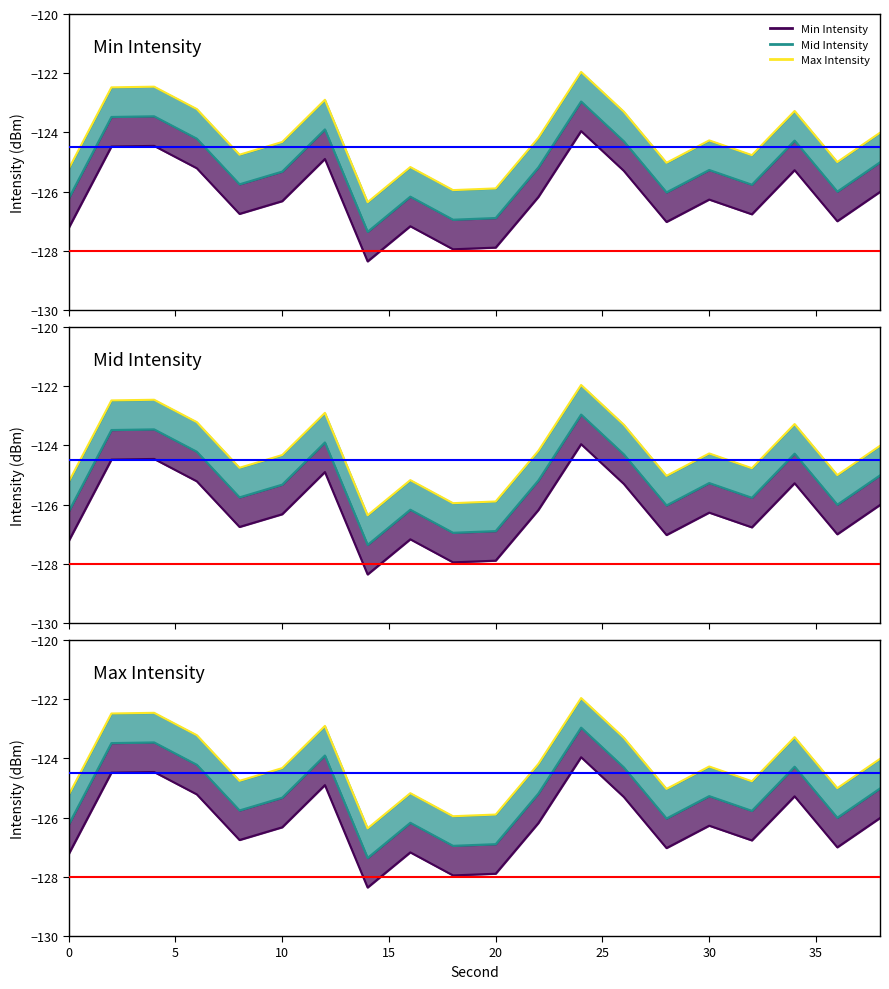

True or false: Max Intensity has a value of -179.0 at 30.

False